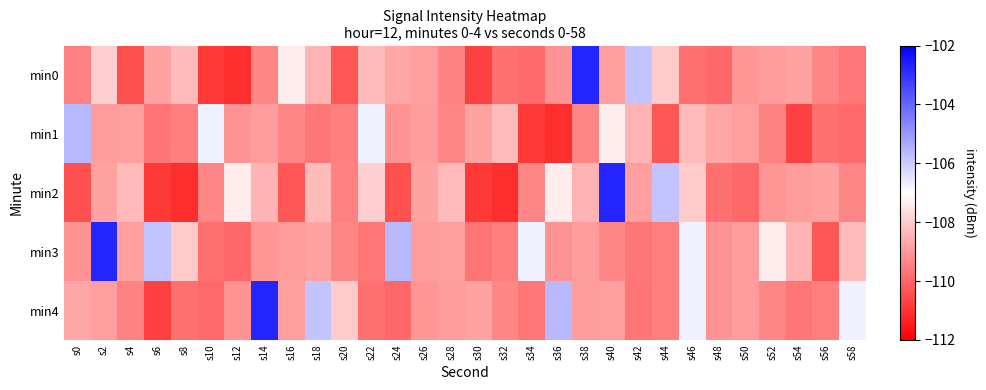

Which label corresponds to the smallest value in the chart?

s12